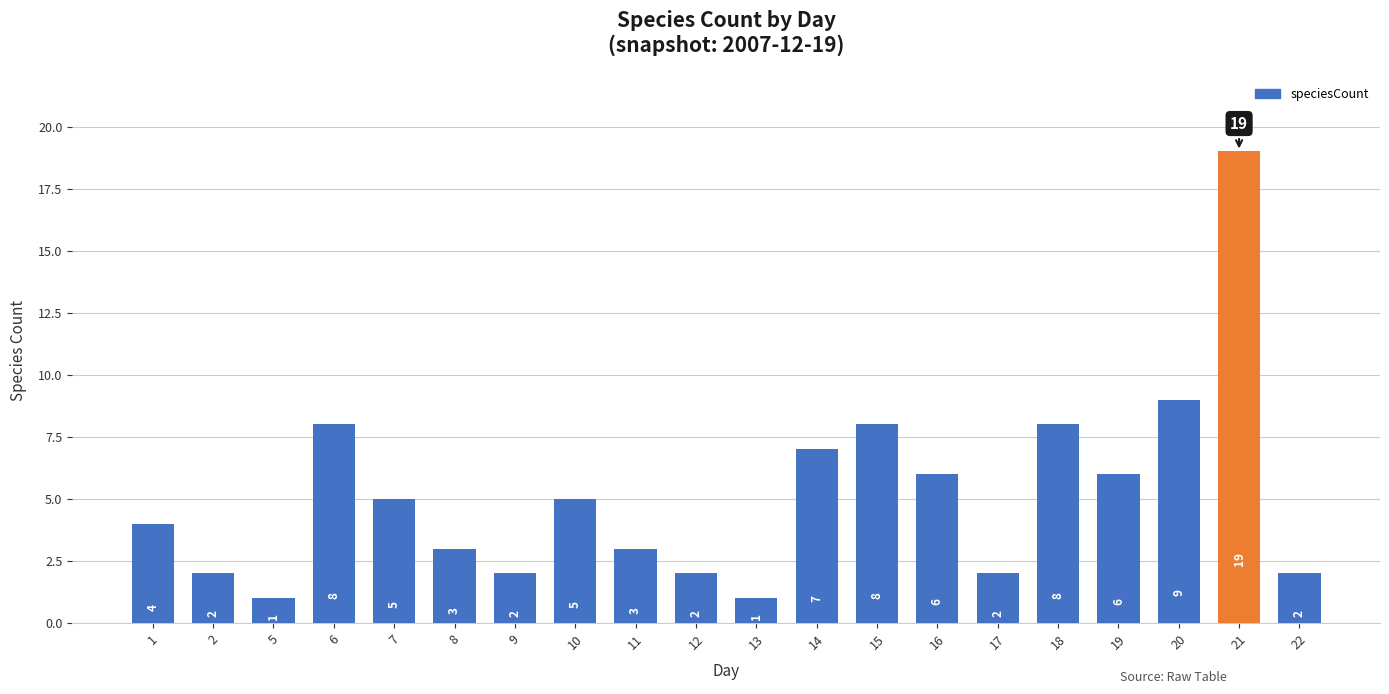

How many bars are there in total?

20